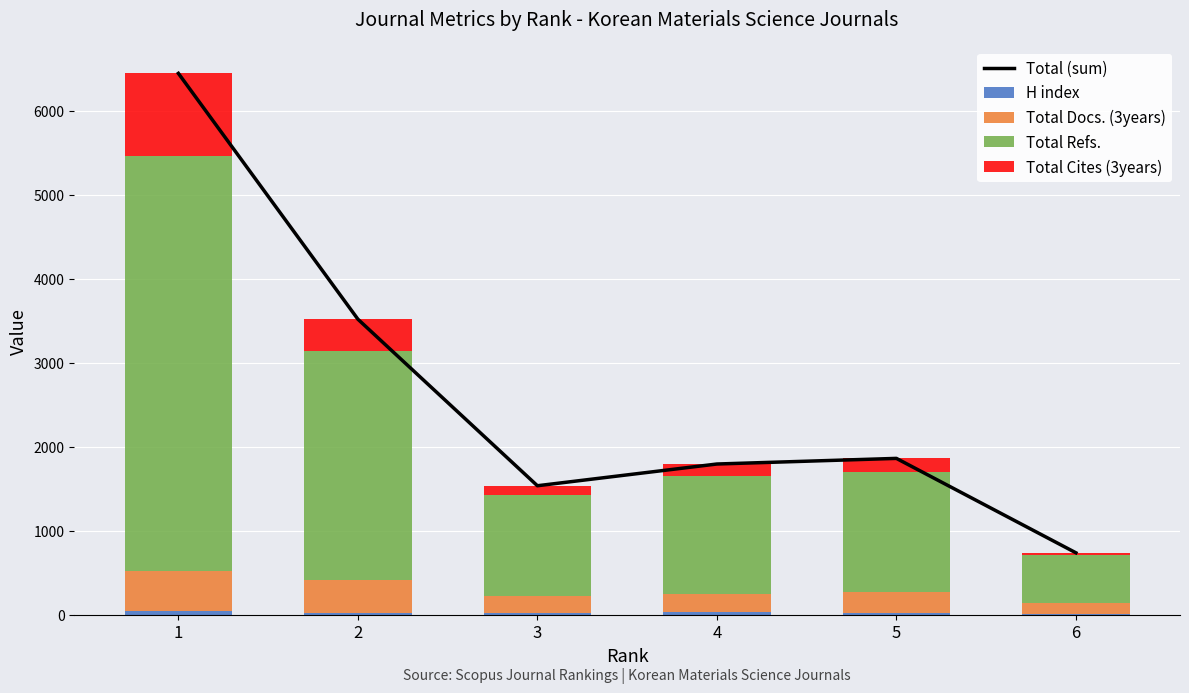

How many groups of bars are there?

6